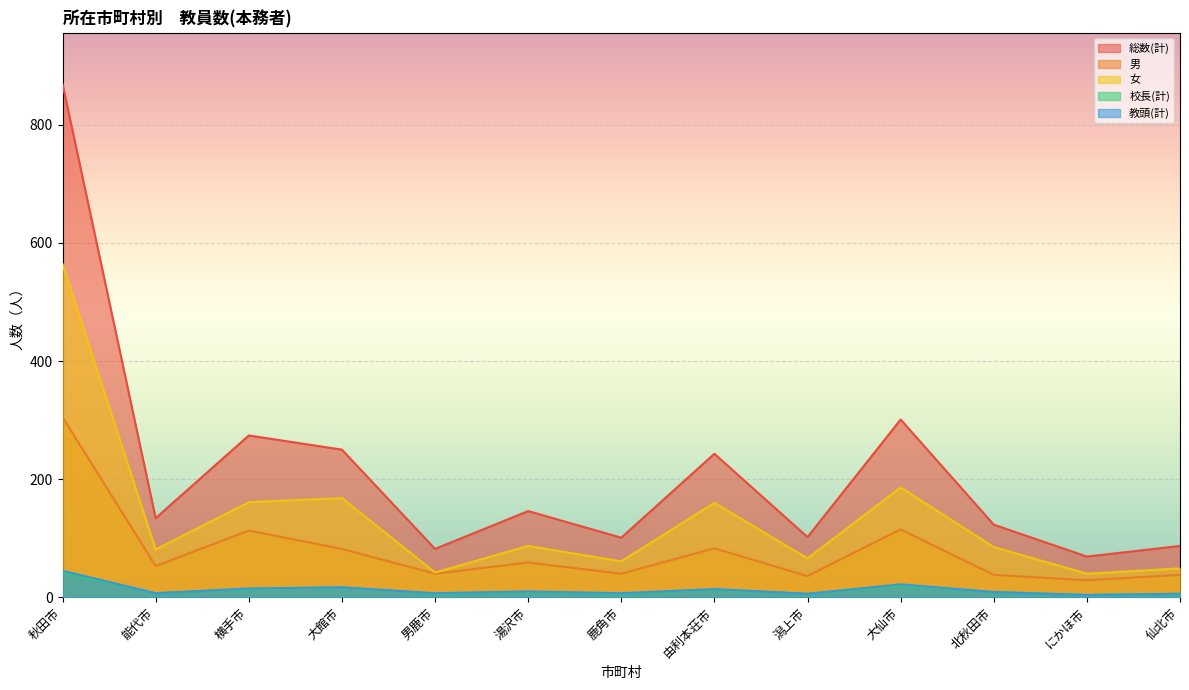

What position from the left is 横手市?

3